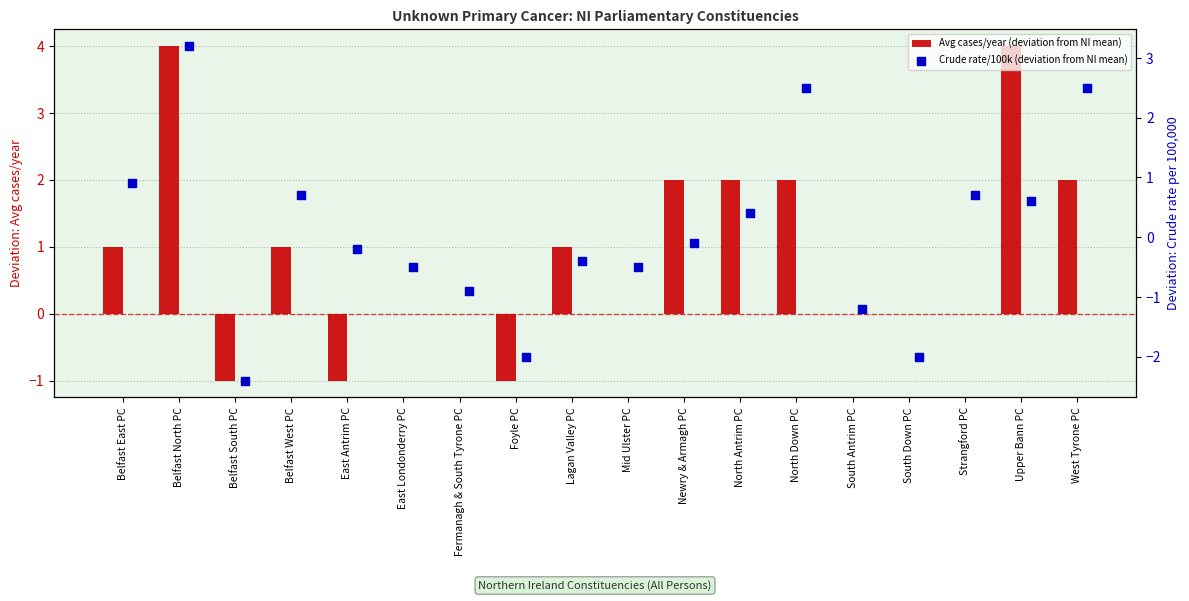

What is the total value across all series at South Antrim PC?

-1.2